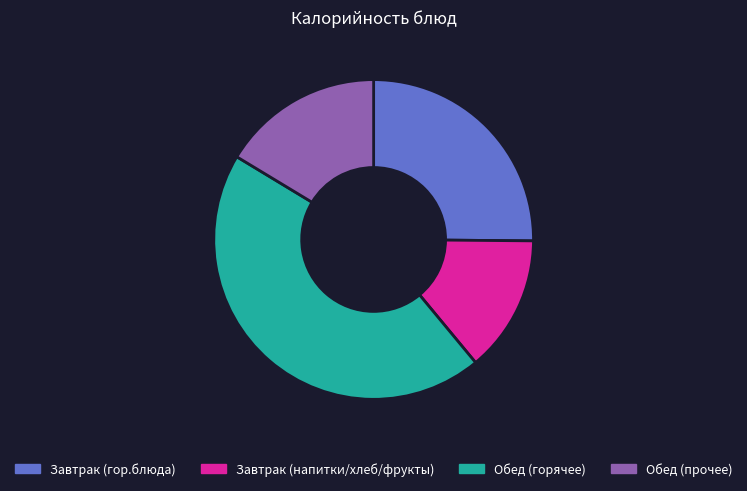

What is the ratio of the value at Завтрак (напитки/хлеб/фрукты) to the value at Обед (прочее)?

0.8